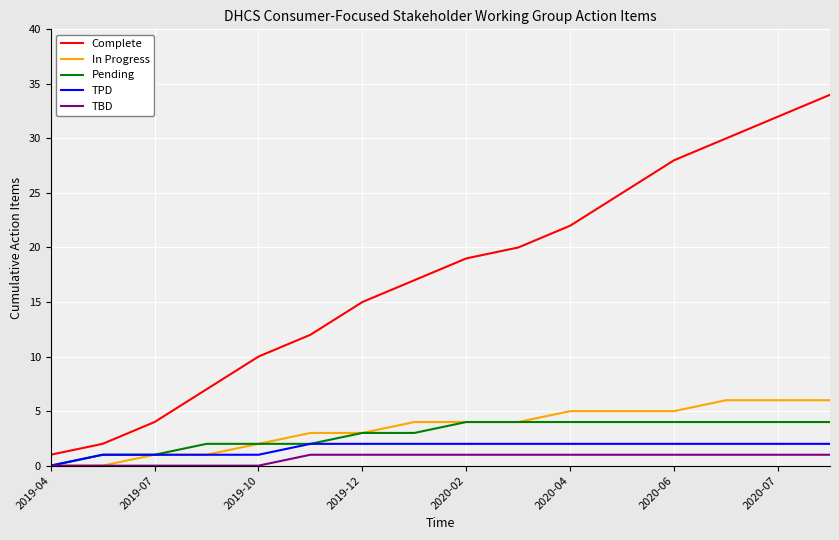

What is the highest value of the Complete series?

34